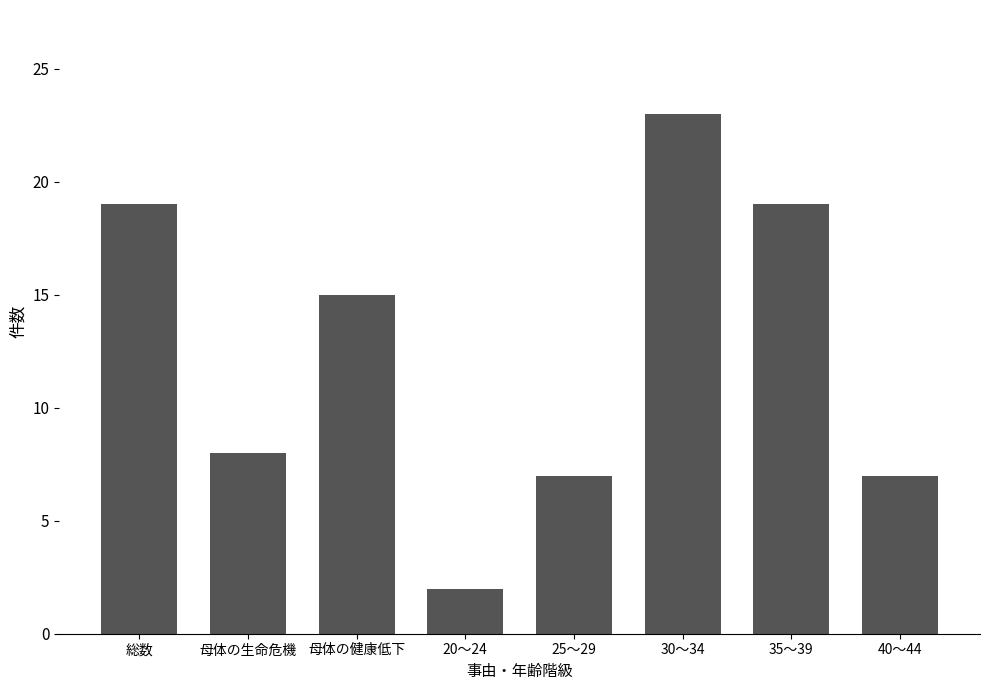

What is the change in value from 総数 to 30～34?

+4